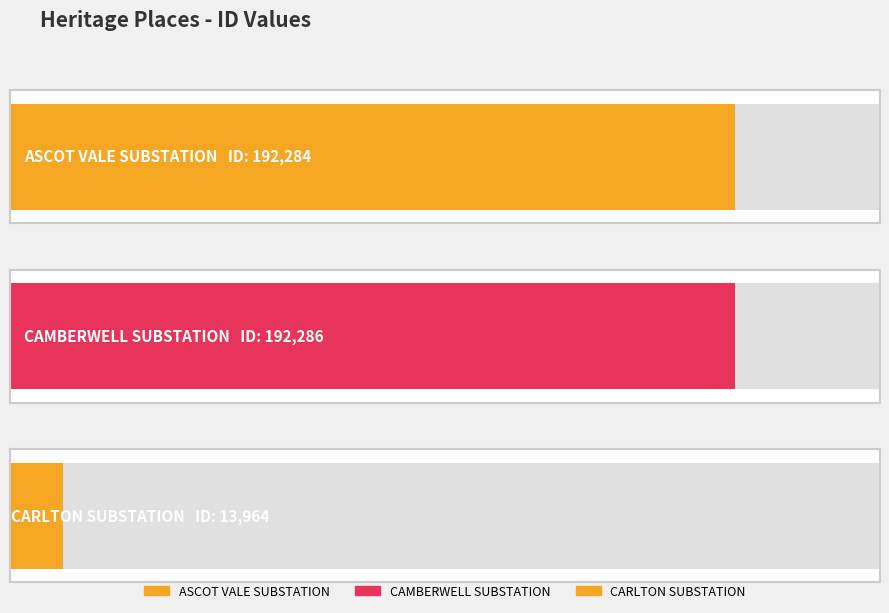

Which has a higher value, CAMBERWELL TRAM SUBSTATION or CARLTON TRAM SUBSTATION?

CAMBERWELL TRAM SUBSTATION